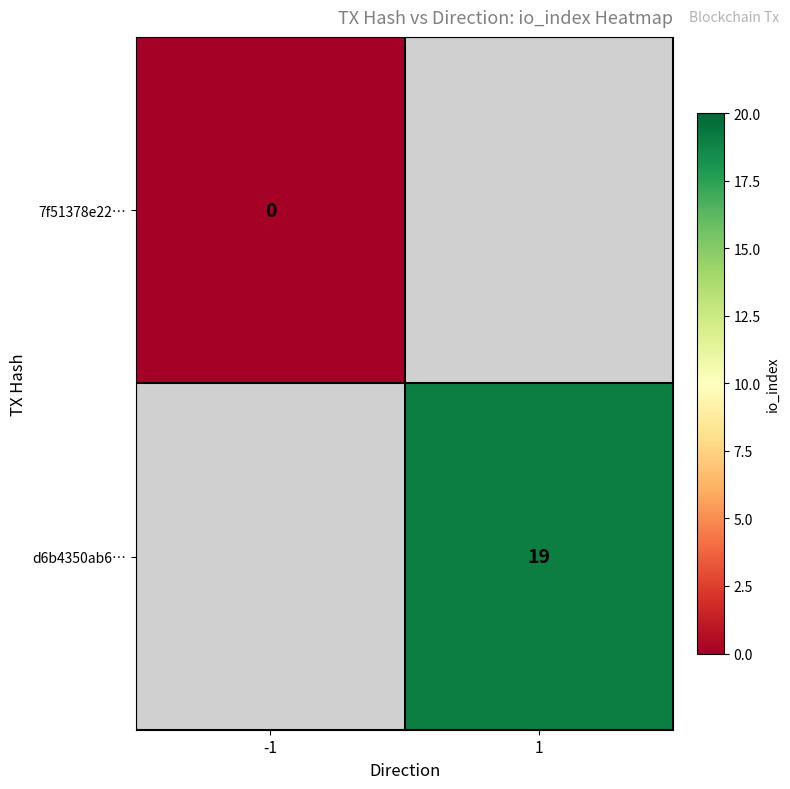

The d6b4350ab6… series shows 12 at 1. True or false?

False